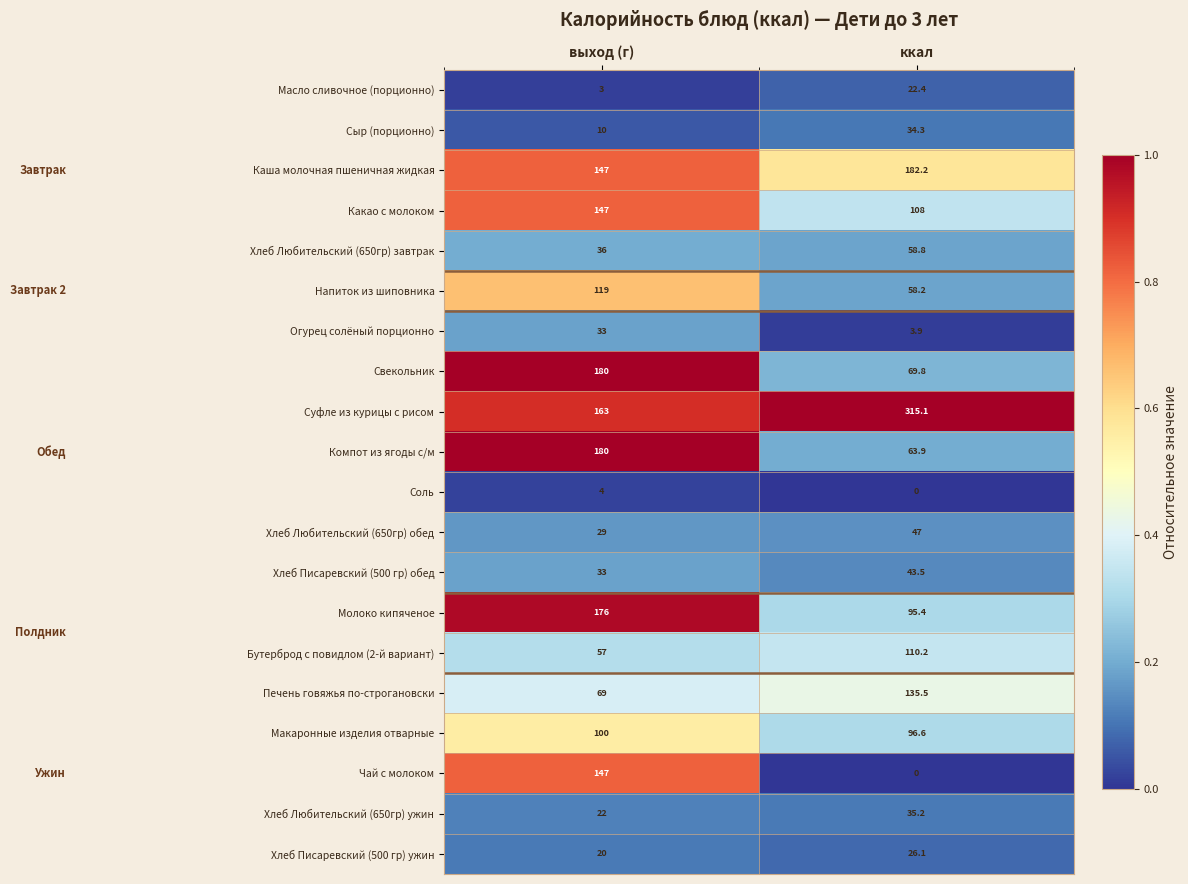

What is the difference between the maximum and minimum values in the Чай с молоком series?

147.0